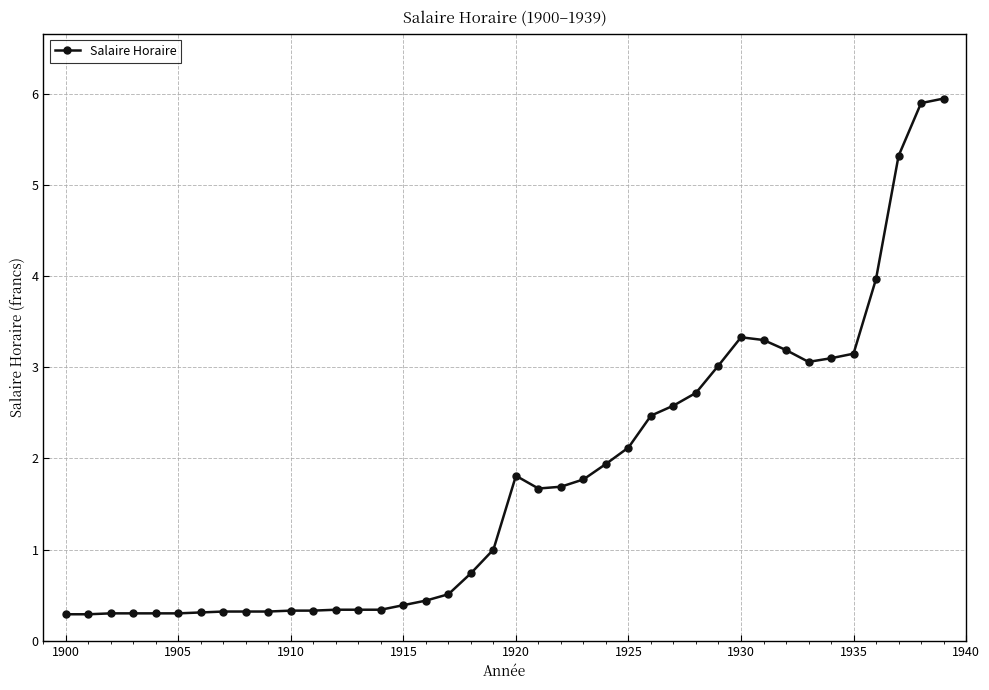

True or false: the data has more than 1 interior local peaks.

True